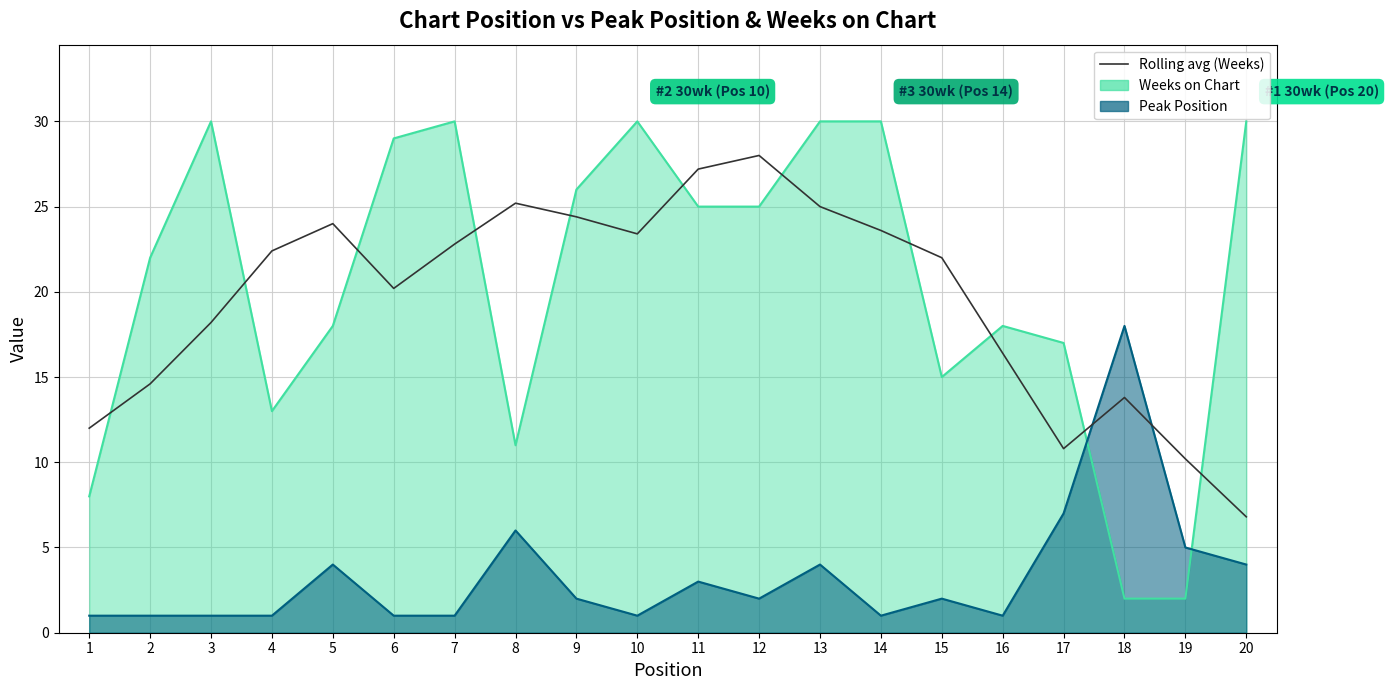

What is the ratio of the value at 20 to the value at 12?

0.2